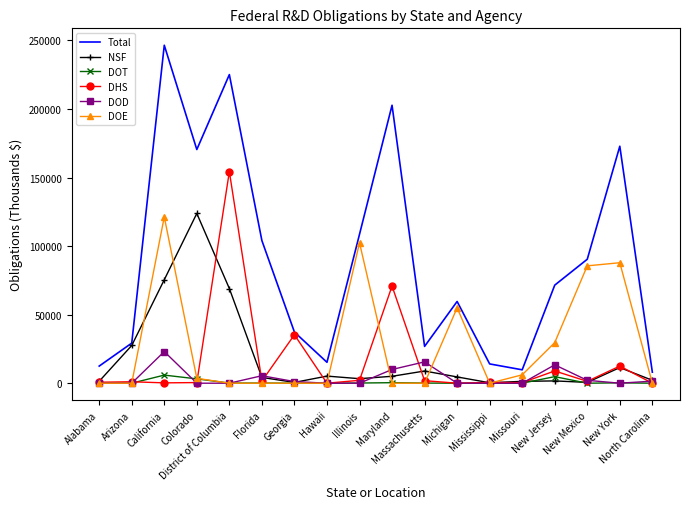

True or false: Total and DOE cross at least once.

False